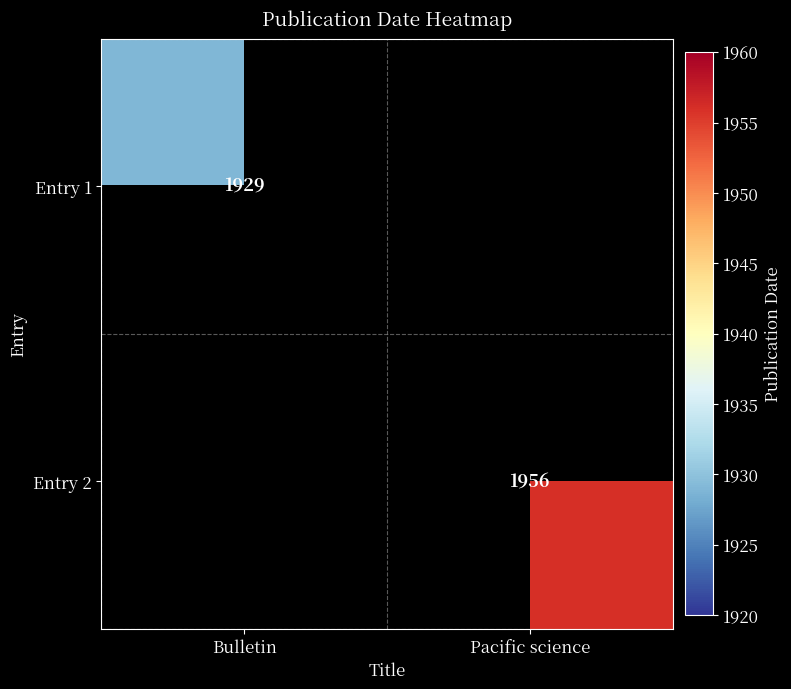

The Entry 1 series shows 1929 at Bulletin. True or false?

True